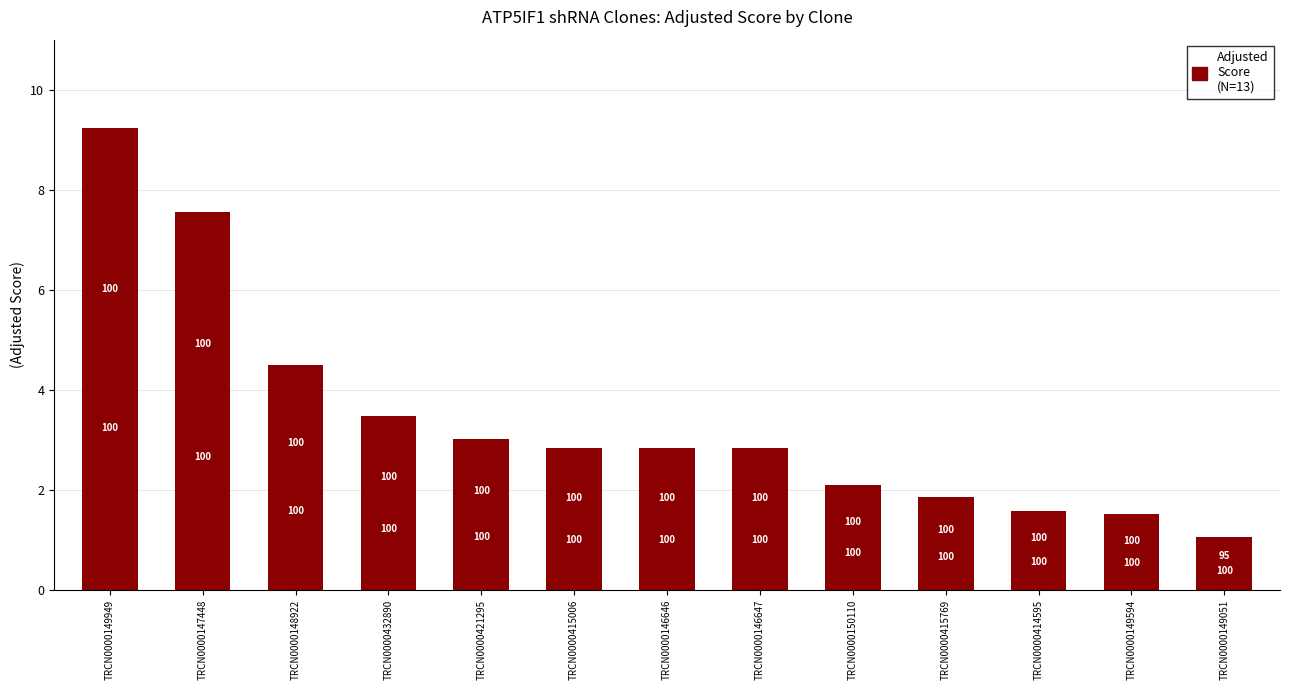

Are the bars horizontal?

No